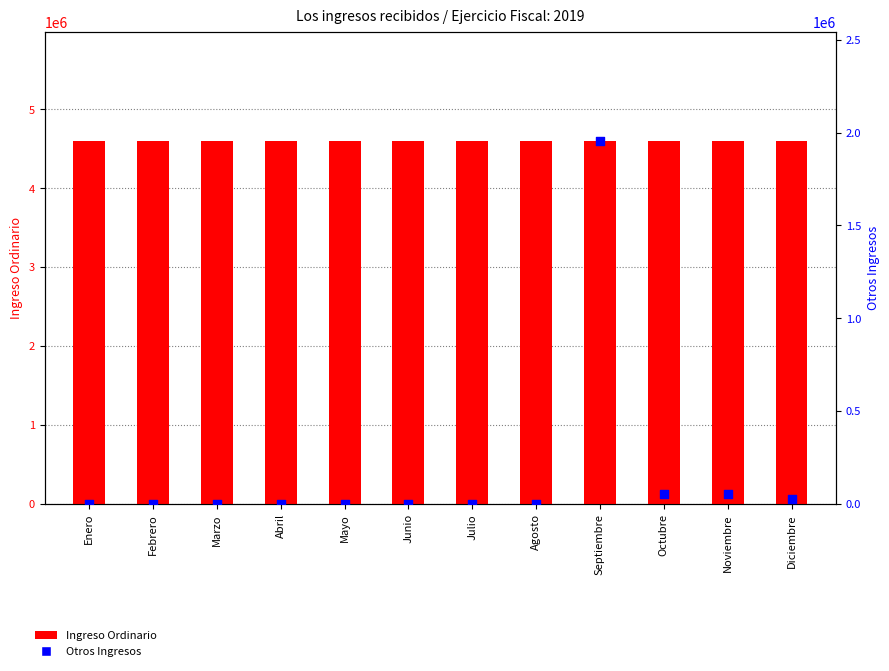

At how many categories does at least one series exceed 780166?

12